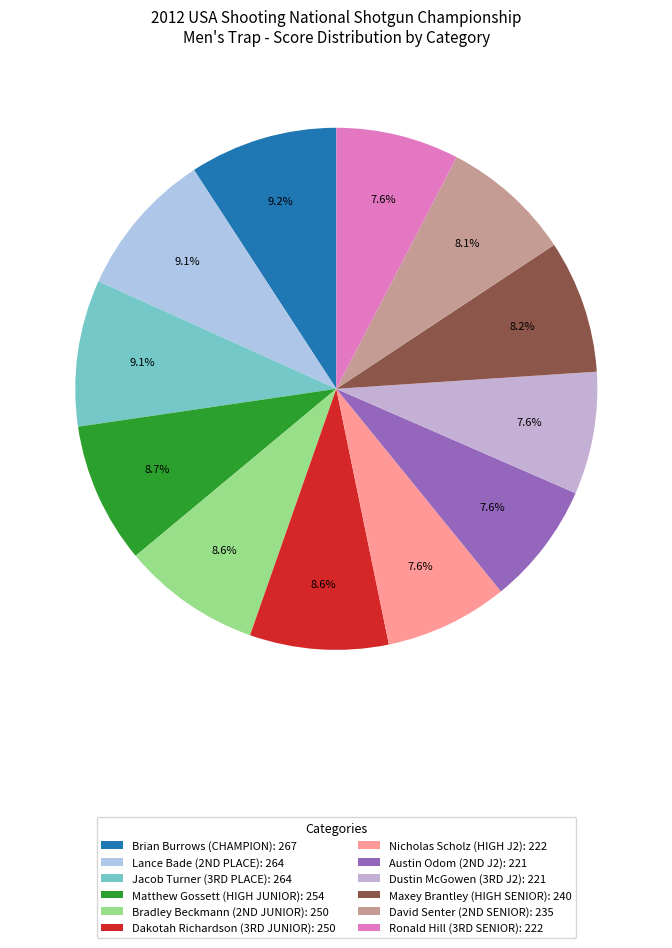

Is there any slice that represents more than half of the pie?

No